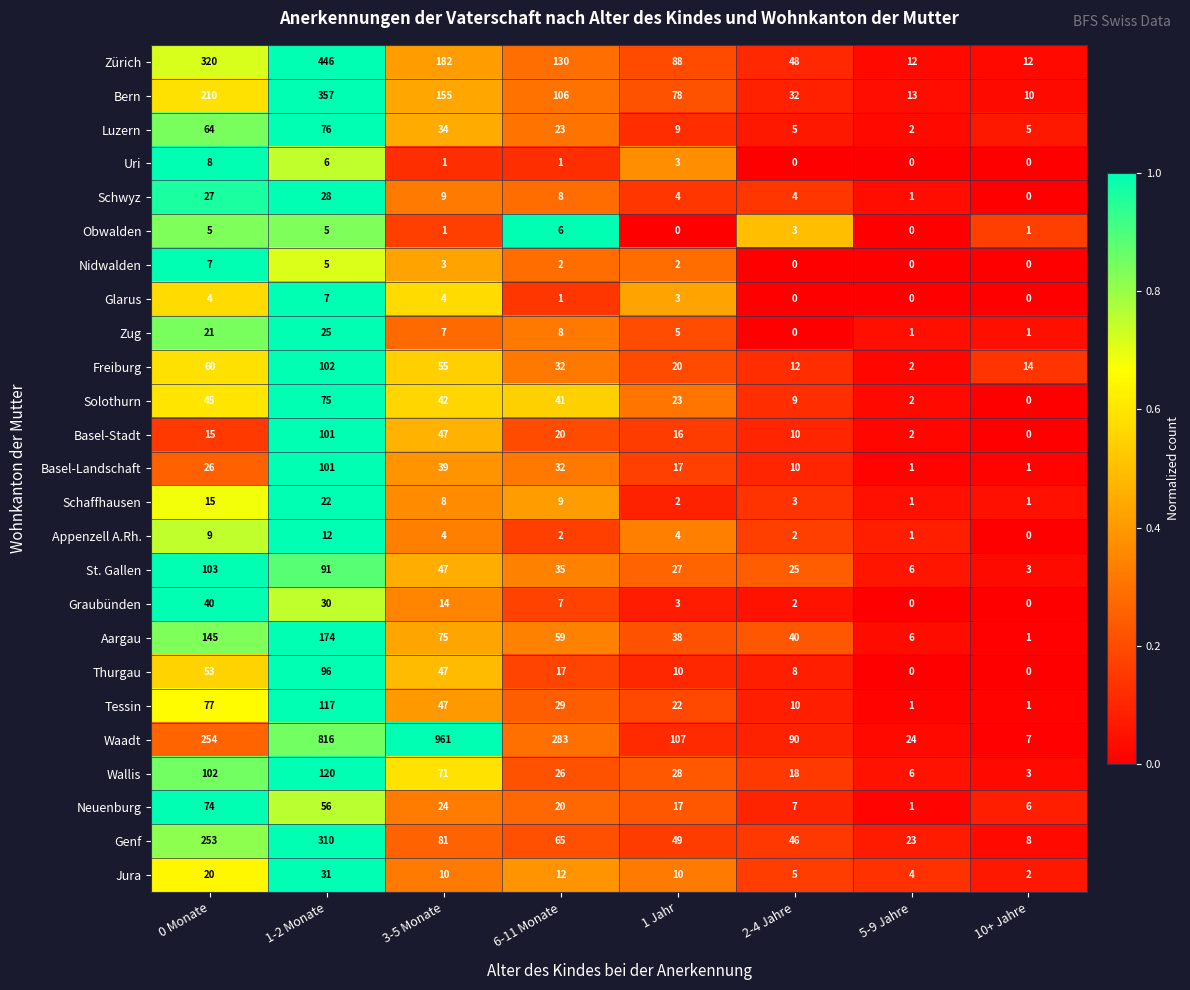

Which category has the lowest value in the Jura series?

10+ Jahre